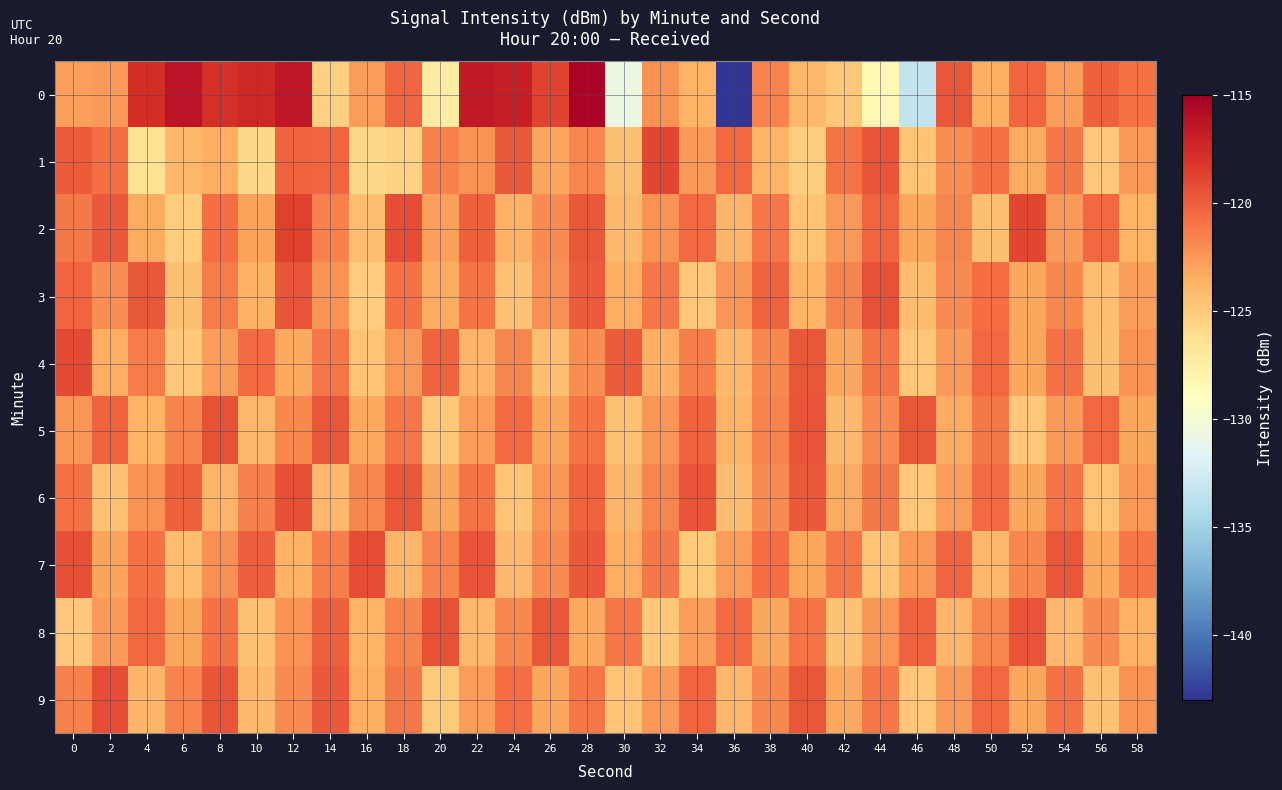

Reading left to right, what are all the values shown in this chart?

0: 0=-122.8	2=-122.6	4=-117.7	6=-116.2	8=-117.8	10=-117.4	12=-116.4	14=-125.3	16=-122.7	18=-120.3	20=-127.3	22=-116.6	24=-116.9	26=-118.7	28=-115.3	30=-130.7	32=-122.3	34=-123.8	36=-143.0	38=-121.6	40=-124.1	42=-124.9	44=-128.4	46=-133.2	48=-119.7	50=-123.5	52=-120.3	54=-122.7	56=-120.1	58=-120.9
1: 0=-119.9	2=-120.7	4=-126.5	6=-124.1	8=-123.5	10=-125.8	12=-120.2	14=-120.3	16=-125.8	18=-125.4	20=-121.5	22=-122.3	24=-119.8	26=-123.1	28=-121.7	30=-124.5	32=-118.9	34=-122.6	36=-120.4	38=-123.8	40=-125.2	42=-121.0	44=-119.5	46=-124.7	48=-122.1	50=-120.8	52=-123.4	54=-121.2	56=-124.9	58=-122.5
2: 0=-121.2	2=-119.8	4=-123.4	6=-125.1	8=-120.6	10=-122.9	12=-118.7	14=-121.5	16=-124.3	18=-119.2	20=-122.8	22=-120.1	24=-123.7	26=-121.9	28=-119.6	30=-124.1	32=-122.3	34=-120.5	36=-123.9	38=-121.1	40=-124.7	42=-122.5	44=-120.3	46=-123.1	48=-121.7	50=-124.5	52=-118.9	54=-122.6	56=-120.4	58=-123.8
3: 0=-120.3	2=-122.1	4=-119.7	6=-124.5	8=-121.3	10=-123.7	12=-119.5	14=-122.3	16=-125.1	18=-120.8	20=-123.4	22=-121.0	24=-124.6	26=-122.2	28=-119.9	30=-123.5	32=-121.1	34=-124.8	36=-122.4	38=-120.2	40=-123.8	42=-121.6	44=-119.4	46=-124.2	48=-122.0	50=-120.6	52=-123.2	54=-121.8	56=-124.4	58=-122.7
4: 0=-119.1	2=-123.5	4=-121.3	6=-124.9	8=-122.7	10=-120.5	12=-123.3	14=-121.1	16=-124.7	18=-122.5	20=-120.2	22=-123.9	24=-121.7	26=-124.3	28=-122.1	30=-119.9	32=-123.6	34=-121.4	36=-124.1	38=-121.8	40=-119.6	42=-123.2	44=-121.0	46=-124.8	48=-122.6	50=-120.4	52=-123.1	54=-120.9	56=-124.5	58=-122.3
5: 0=-122.4	2=-120.2	4=-123.8	6=-121.6	8=-119.4	10=-124.0	12=-121.8	14=-119.7	16=-123.3	18=-121.1	20=-124.9	22=-122.7	24=-120.5	26=-123.2	28=-121.0	30=-124.6	32=-122.4	34=-120.2	36=-123.8	38=-121.6	40=-119.5	42=-124.1	44=-121.9	46=-119.7	48=-123.4	50=-121.2	52=-124.8	54=-122.6	56=-120.4	58=-123.1
6: 0=-120.9	2=-124.6	4=-122.3	6=-120.1	8=-123.8	10=-121.5	12=-119.3	14=-124.0	16=-121.7	18=-119.6	20=-123.2	22=-121.0	24=-124.7	26=-122.4	28=-120.2	30=-123.9	32=-121.7	34=-119.5	36=-124.2	38=-122.0	40=-119.8	42=-123.4	44=-121.2	46=-124.9	48=-122.7	50=-120.5	52=-123.2	54=-121.0	56=-124.7	58=-122.5
7: 0=-119.3	2=-123.0	4=-120.8	6=-124.4	8=-122.2	10=-120.0	12=-123.7	14=-121.4	16=-119.2	18=-123.9	20=-121.6	22=-119.5	24=-124.1	26=-121.9	28=-119.8	30=-123.5	32=-121.2	34=-125.0	36=-122.7	38=-120.6	40=-123.2	42=-121.1	44=-124.7	46=-122.5	48=-120.3	50=-124.0	52=-121.8	54=-119.6	56=-123.3	58=-121.1
8: 0=-124.9	2=-122.6	4=-120.4	6=-123.1	8=-120.9	10=-124.6	12=-122.3	14=-120.1	16=-123.8	18=-121.6	20=-119.4	22=-124.0	24=-121.8	26=-119.7	28=-123.3	30=-121.1	32=-124.9	34=-122.7	36=-120.5	38=-123.2	40=-121.0	42=-124.6	44=-122.4	46=-120.2	48=-123.9	50=-121.7	52=-119.5	54=-124.1	56=-121.9	58=-123.7
9: 0=-121.5	2=-119.2	4=-123.9	6=-121.6	8=-119.5	10=-124.1	12=-121.9	14=-119.8	16=-123.5	18=-121.2	20=-125.0	22=-122.7	24=-120.6	26=-123.2	28=-121.1	30=-124.7	32=-122.5	34=-120.3	36=-124.0	38=-121.8	40=-119.6	42=-123.3	44=-121.1	46=-124.8	48=-122.6	50=-120.4	52=-123.1	54=-120.9	56=-124.6	58=-122.3